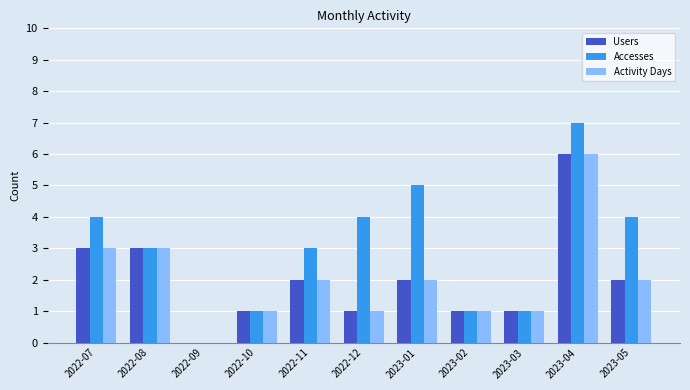

At which label does Activity Days reach its peak?

2023-04